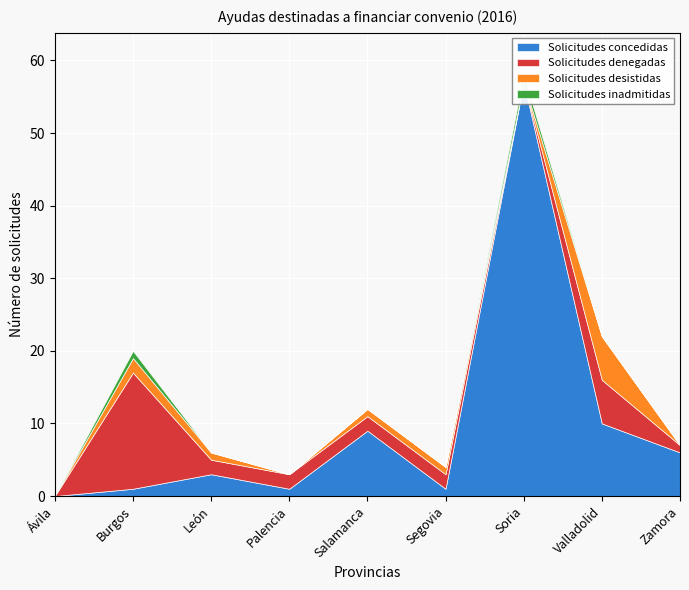

Between Segovia and Ávila, which is larger?

Segovia